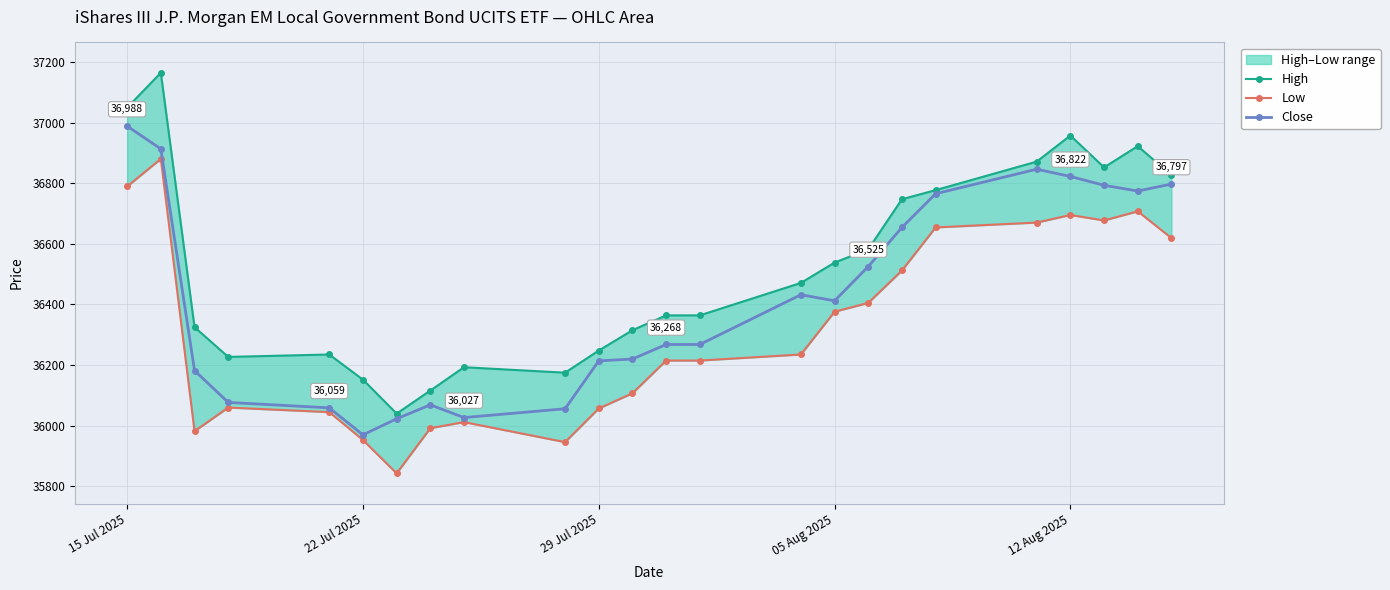

What are all the series names shown in the legend?

High, Low, Close